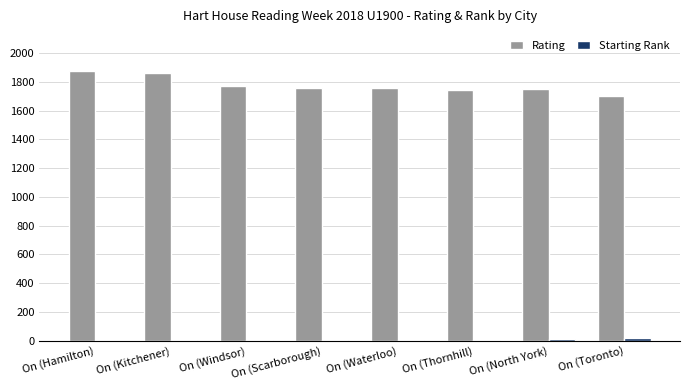

What is the highest value of the Rating series?

1872